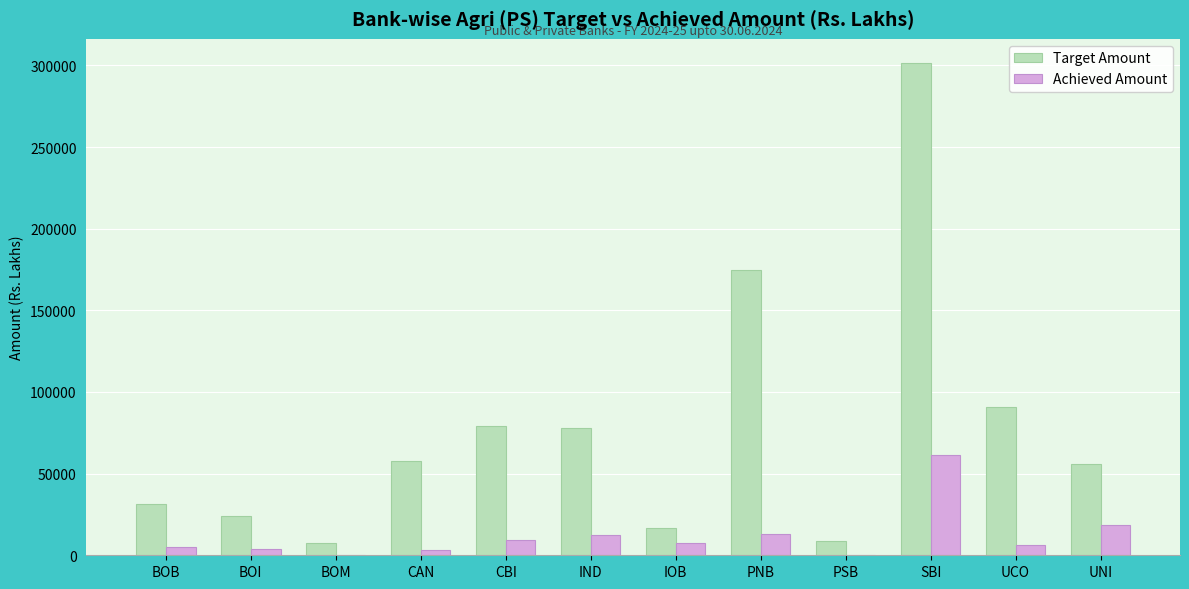

What is the sum of the Target Amount values at UCO and CAN?

148435.9